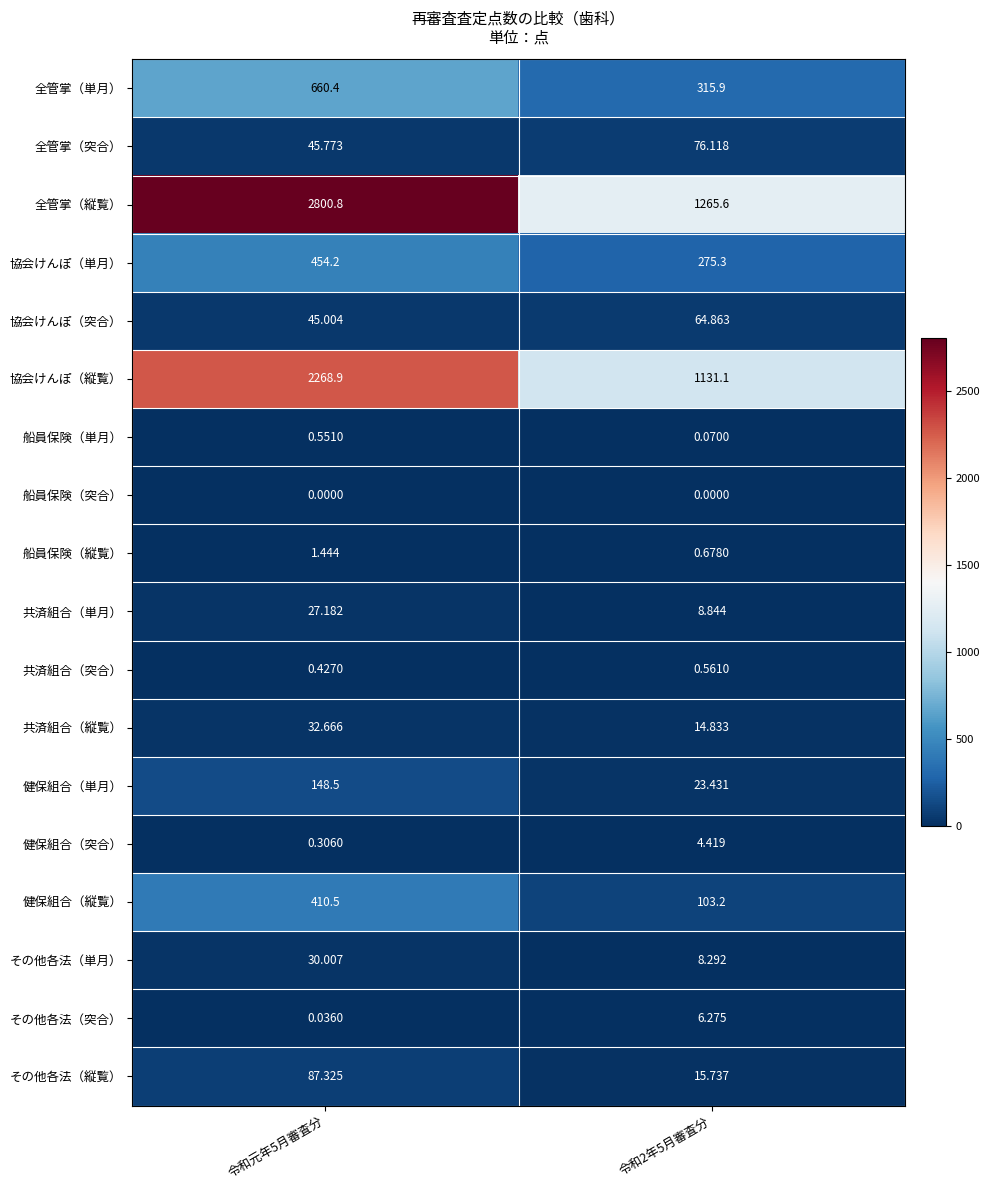

At how many categories does at least one series exceed 1920?

1